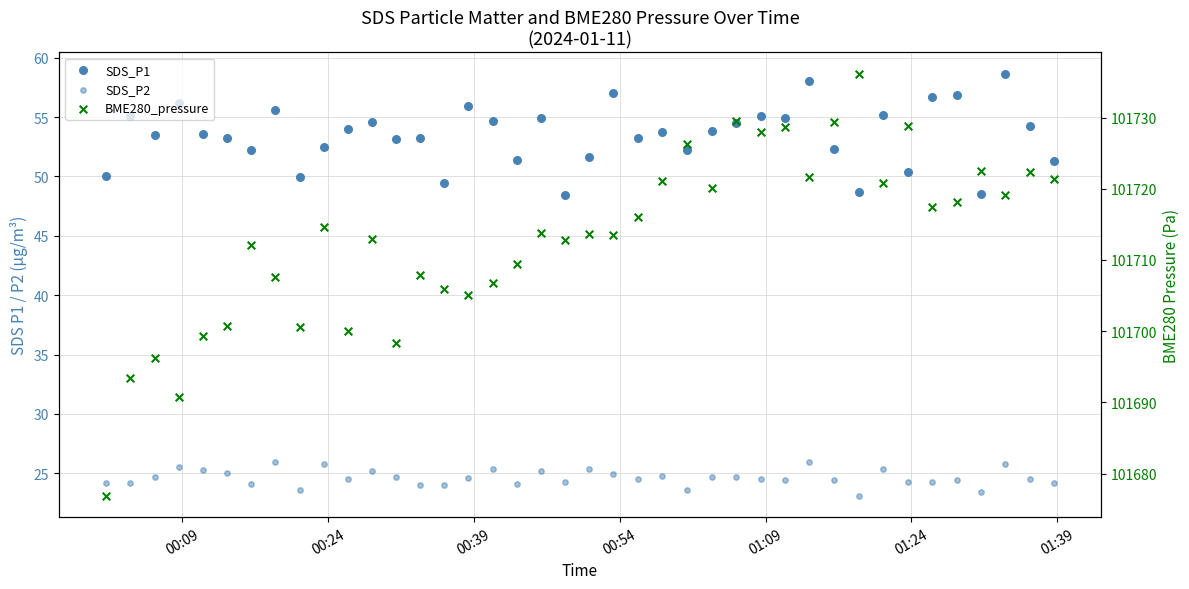

What are all the series names shown in the legend?

SDS_P1, SDS_P2, BME280_pressure